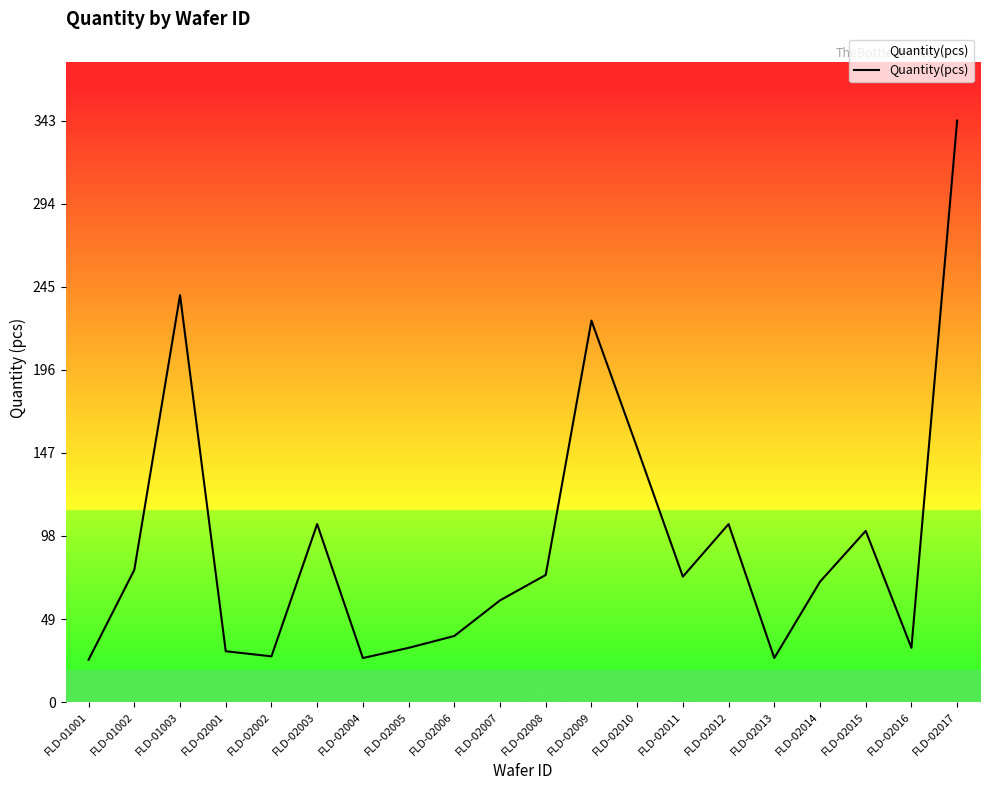

The value at FLD-02010 is 150. True or false?

True